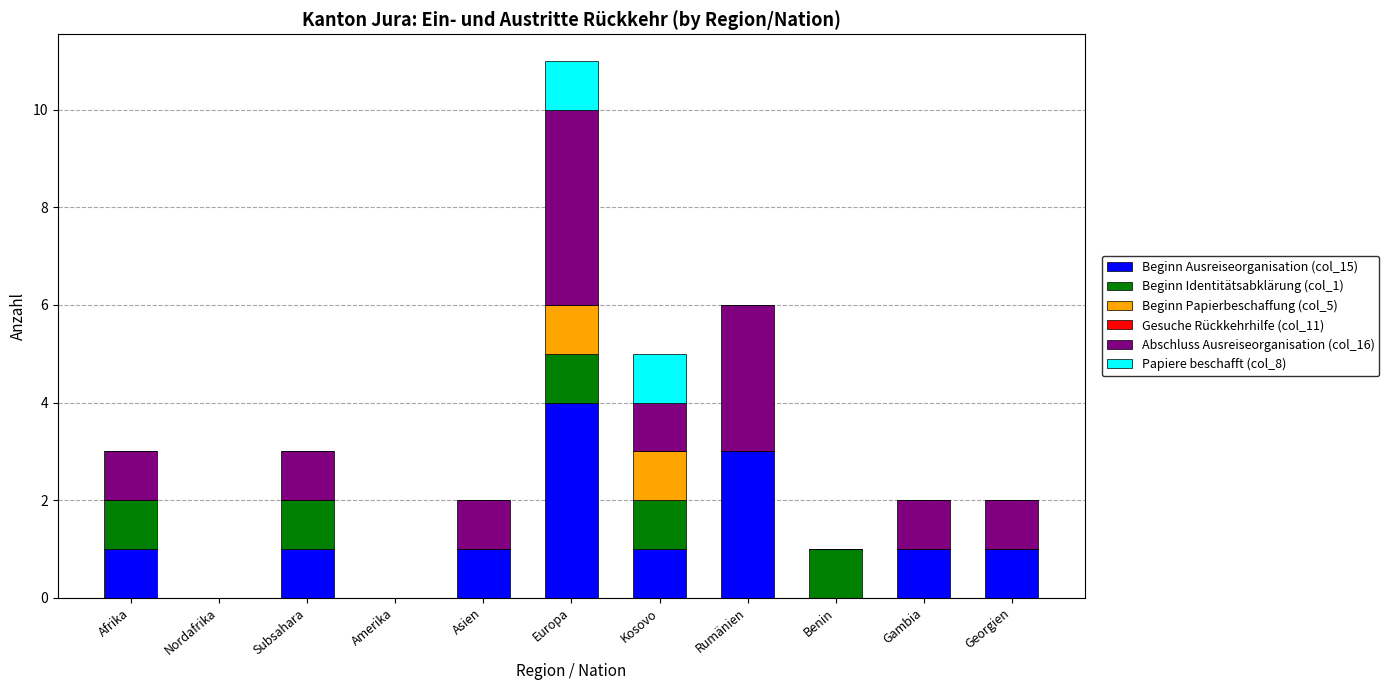

At which category is the sum across all series the highest?

Europa